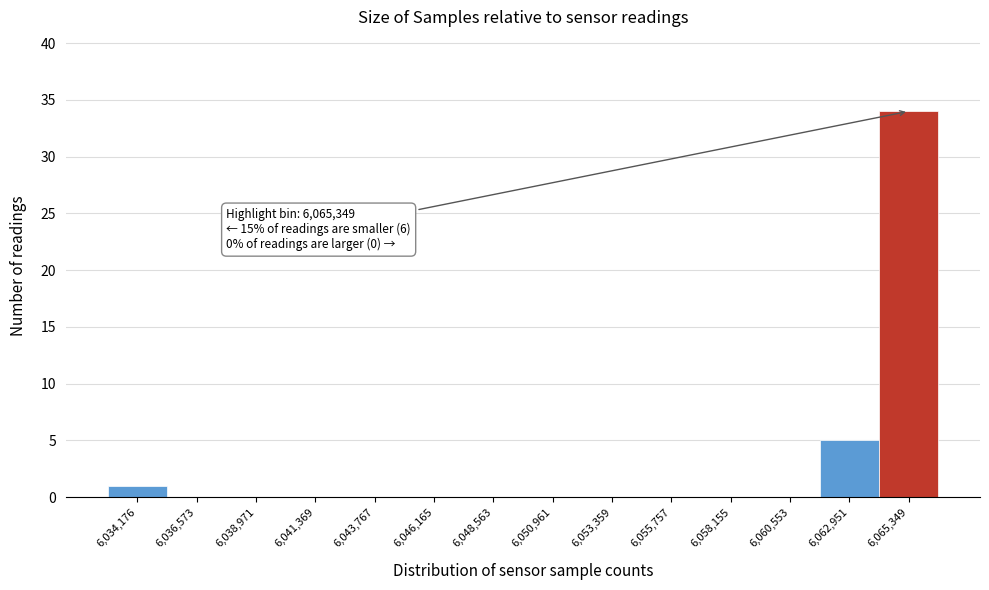

Reading left to right, list all the values displayed in this chart.

6,034,176=1	6,036,573=0	6,038,971=0	6,041,369=0	6,043,767=0	6,046,165=0	6,048,563=0	6,050,961=0	6,053,359=0	6,055,757=0	6,058,155=0	6,060,553=0	6,062,951=5	6,065,349=34